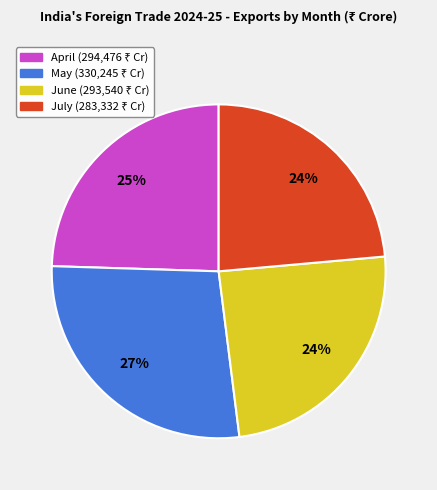

What is the largest slice in the pie chart?

May